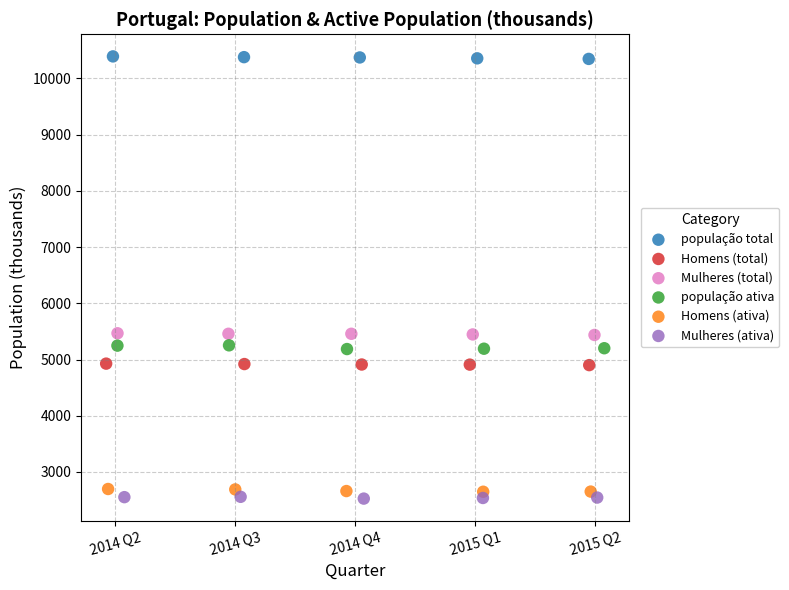

Which series contains the highest Y value?

população total